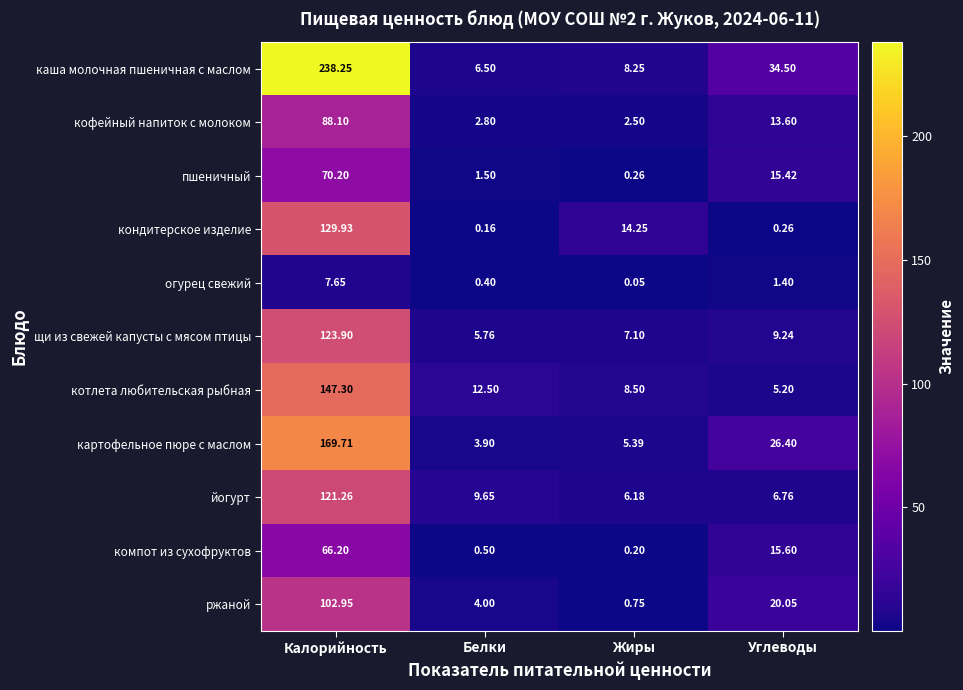

Which category has the highest value in the картофельное пюре с маслом series?

Калорийность